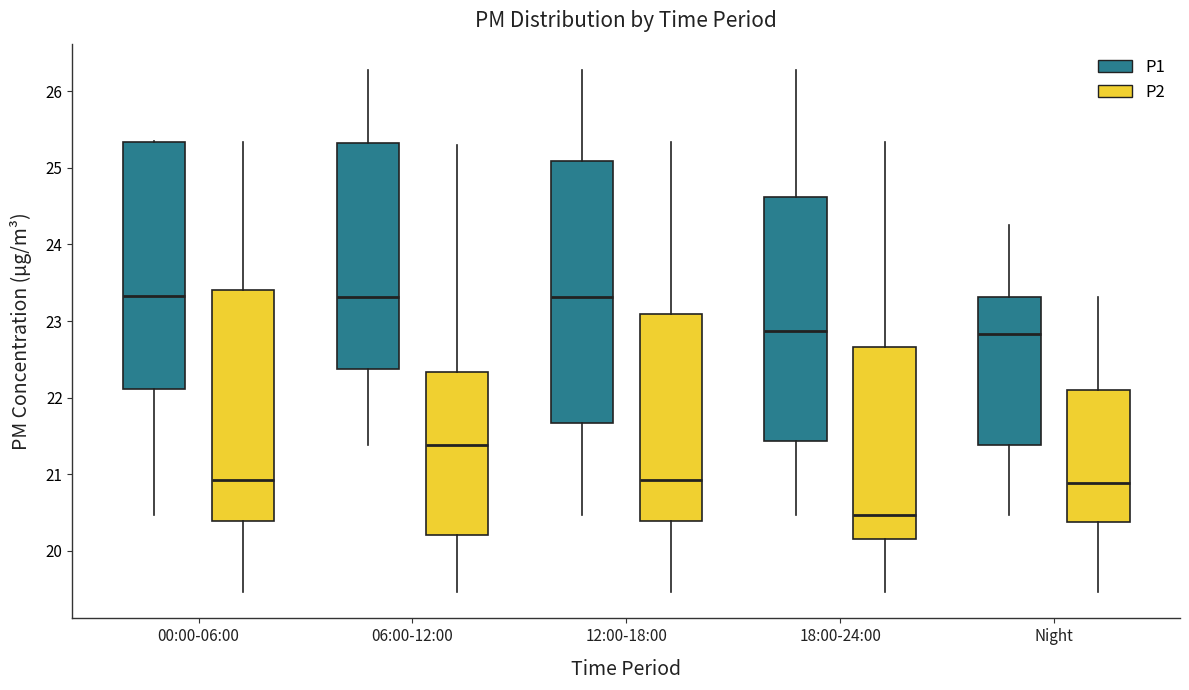

Which box's median line is the lowest?

18:00-24:00 (P2)